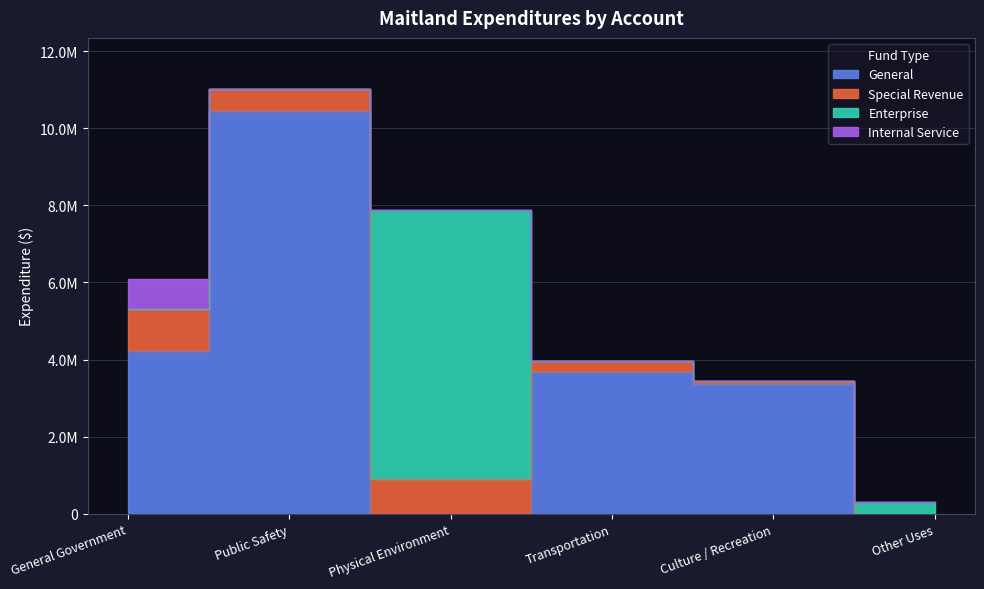

True or false: Internal Service has more than 2 points higher than both neighbors.

False